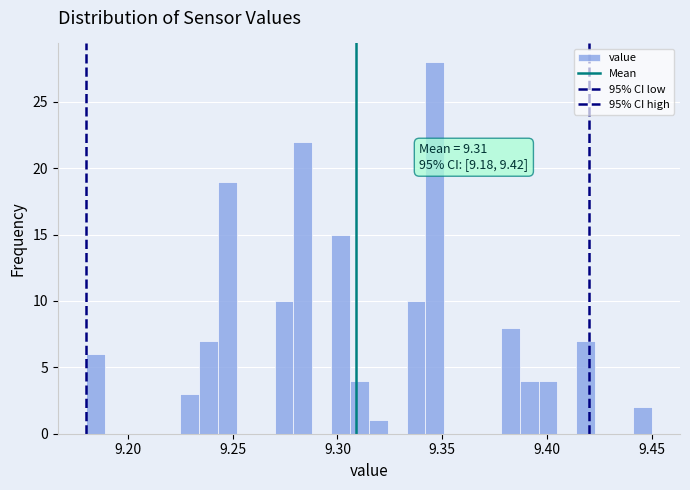

Around what value on the x-axis is the tallest bar? Give the approximate position of its centre, as read against the axis.

9.345